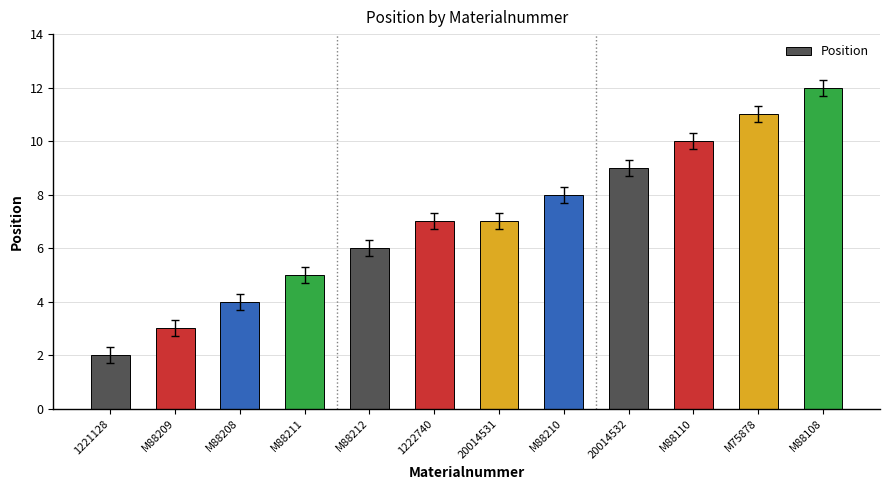

What is the smallest value displayed?

2